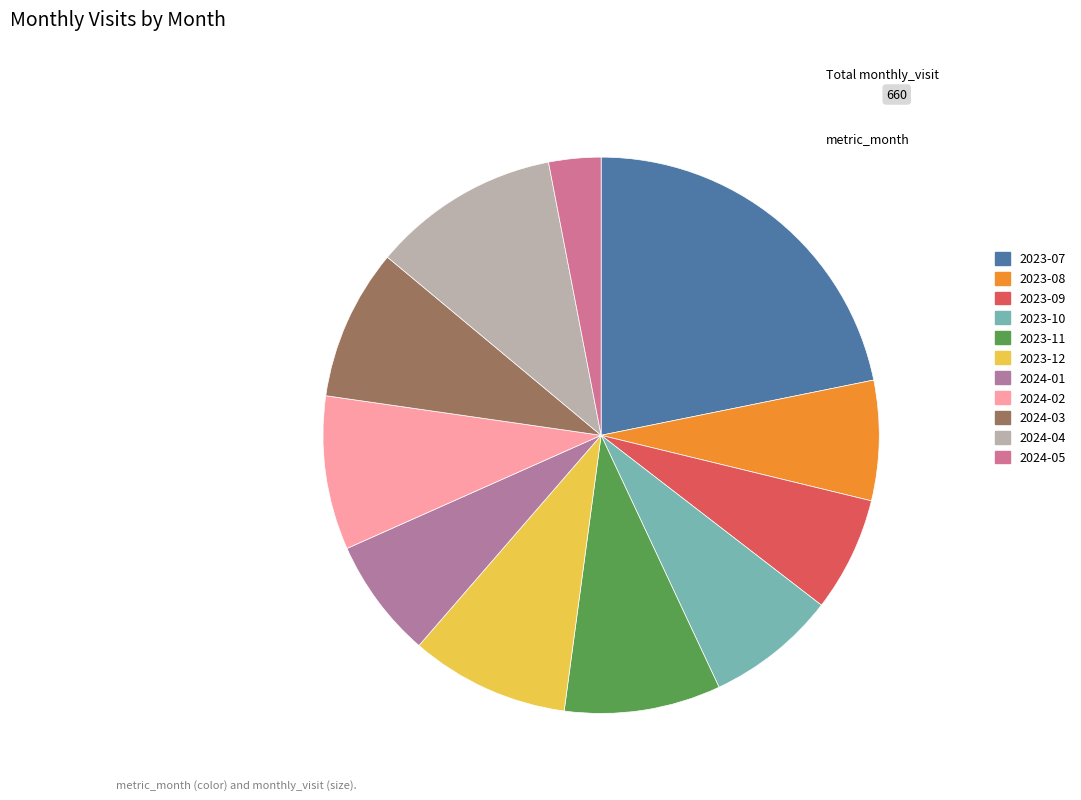

Rank the categories by value from lowest to highest.

2024-05, 2023-09, 2023-08, 2024-01, 2023-10, 2024-03, 2024-02, 2023-11, 2023-12, 2024-04, 2023-07